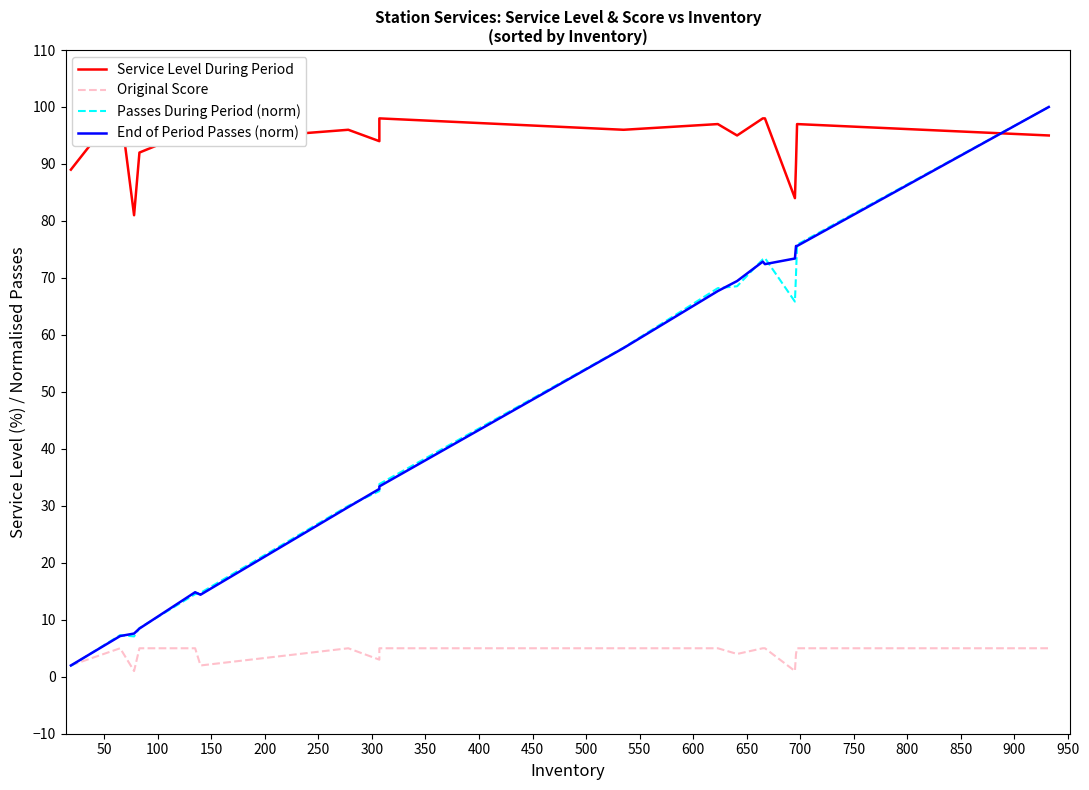

List the series in order of their peak value, lowest first.

Original Score, Service Level During Period, Passes During Period (norm), End of Period Passes (norm)